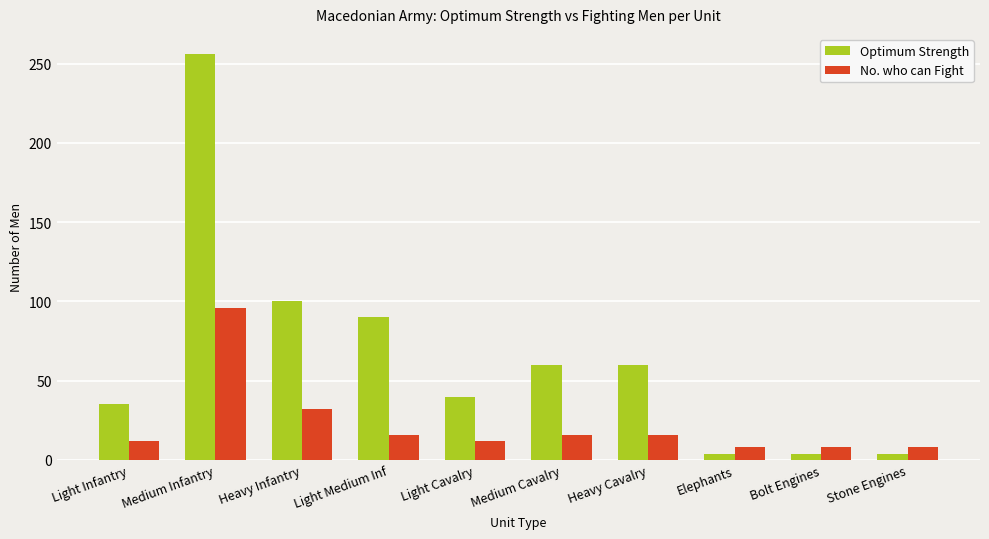

At which label does Optimum Strength reach its peak?

Medium Infantry